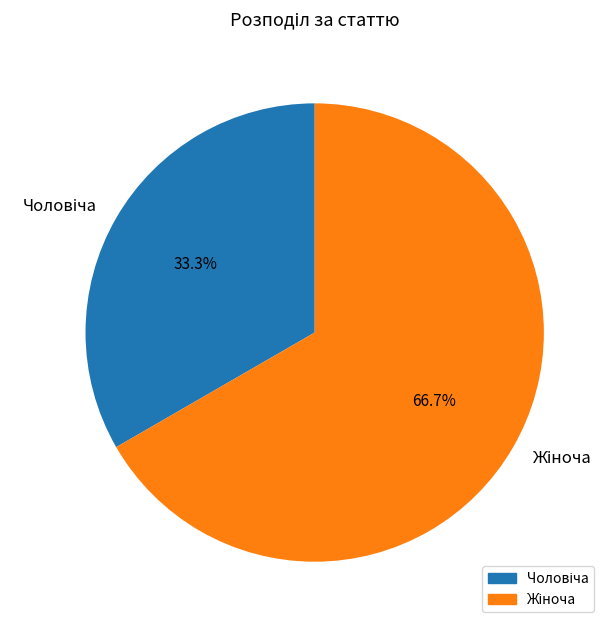

Rank the categories by value from highest to lowest.

Жіноча, Чоловіча